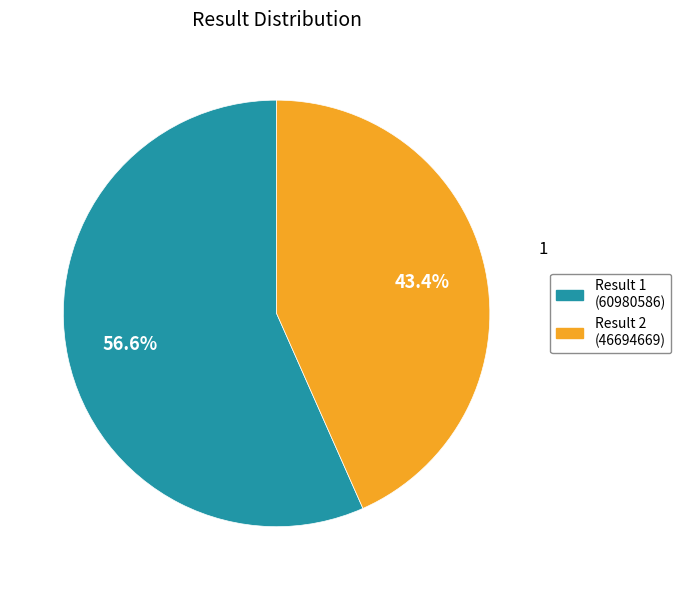

Does any single category account for the majority?

Yes